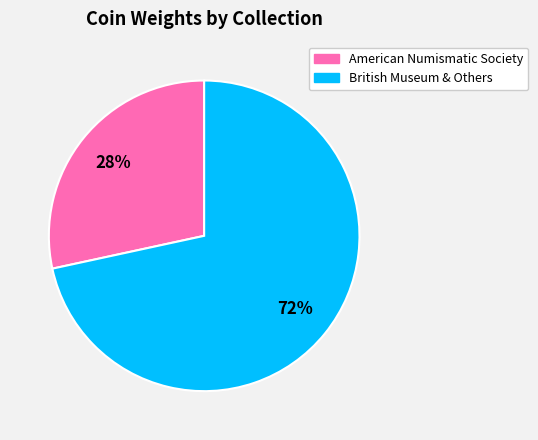

What is the largest slice in the pie chart?

British Museum & Others